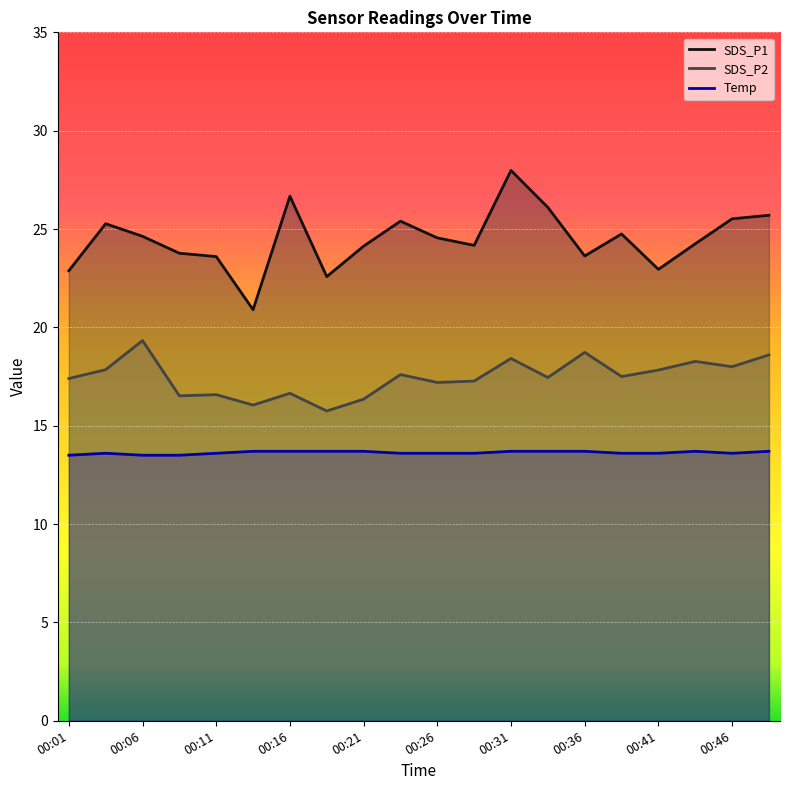

Which series has the largest total across all categories?

SDS_P1